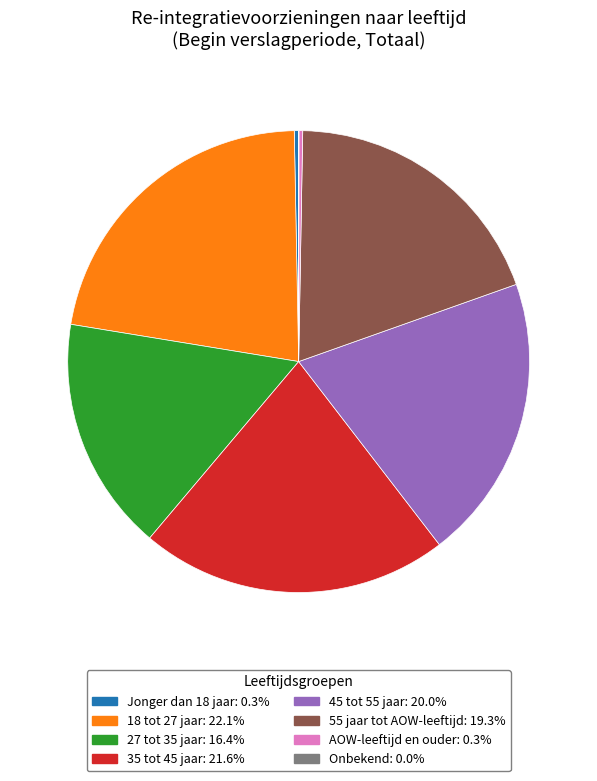

True or false: Jonger dan 18 jaar accounts for 0% of the total.

True